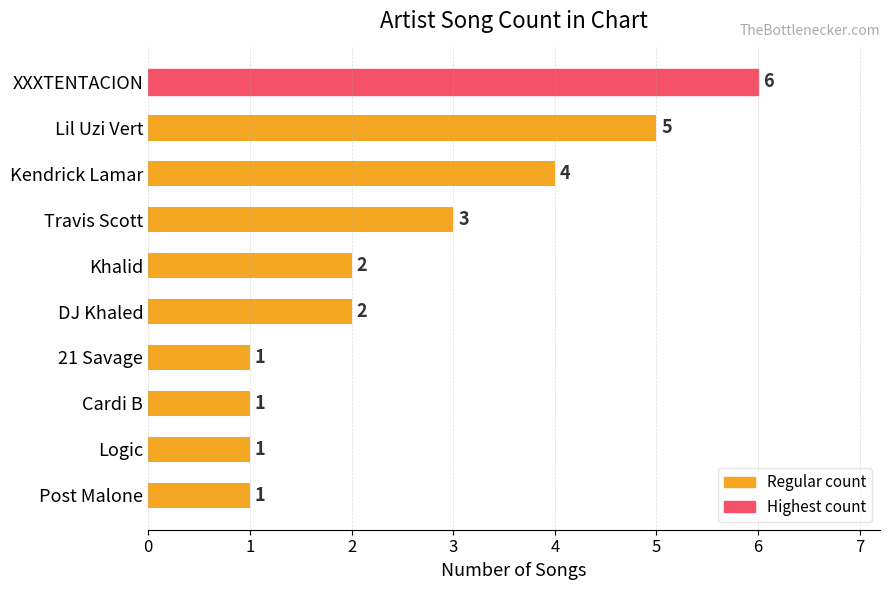

What is the difference between the maximum and minimum values?

5